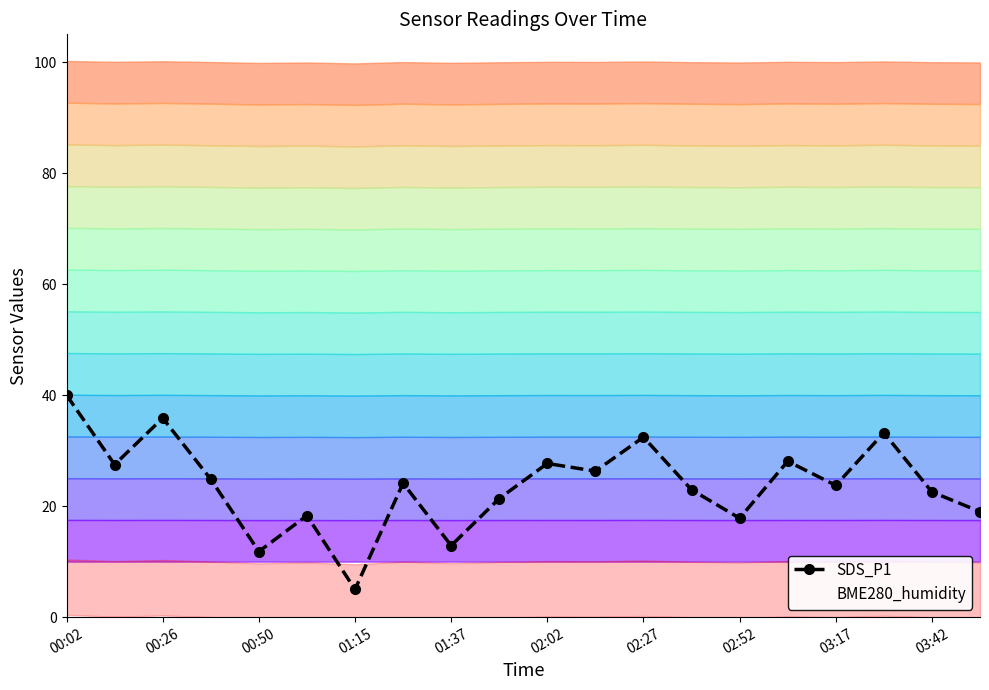

What is the label of the 20th point from the right?

00:02